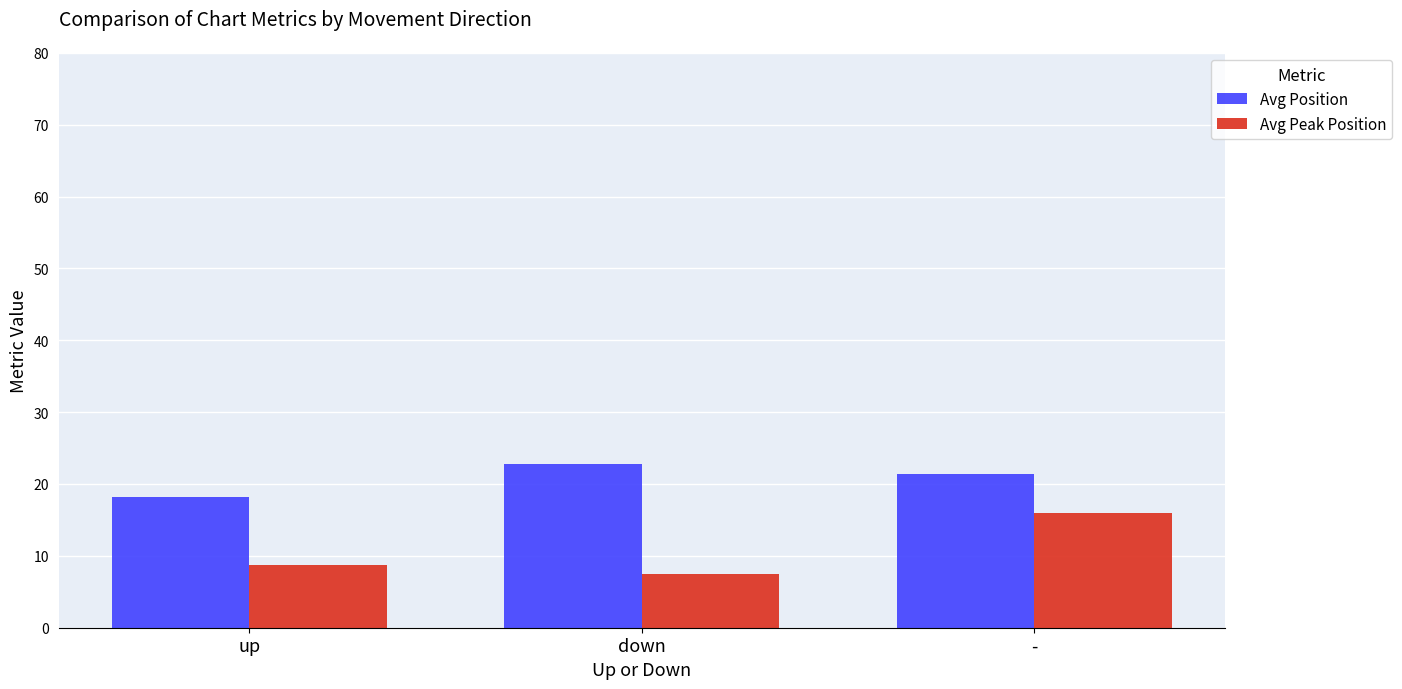

What is the total value across all series at up?

26.9